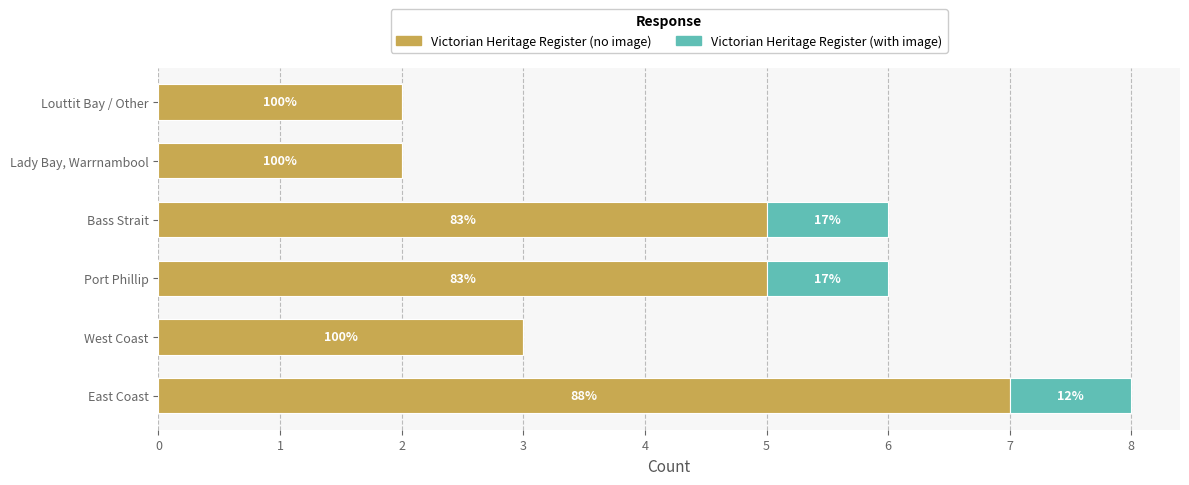

What is the sum of all Victorian Heritage Register (no image) values?

24